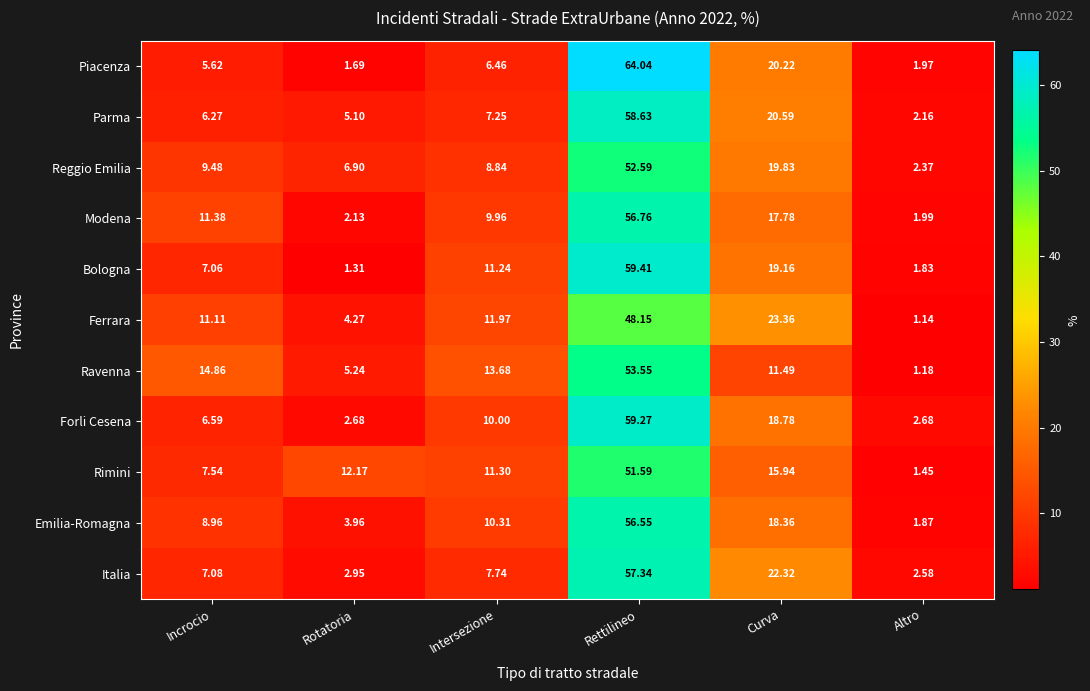

Which series has the largest range (max minus min)?

Piacenza